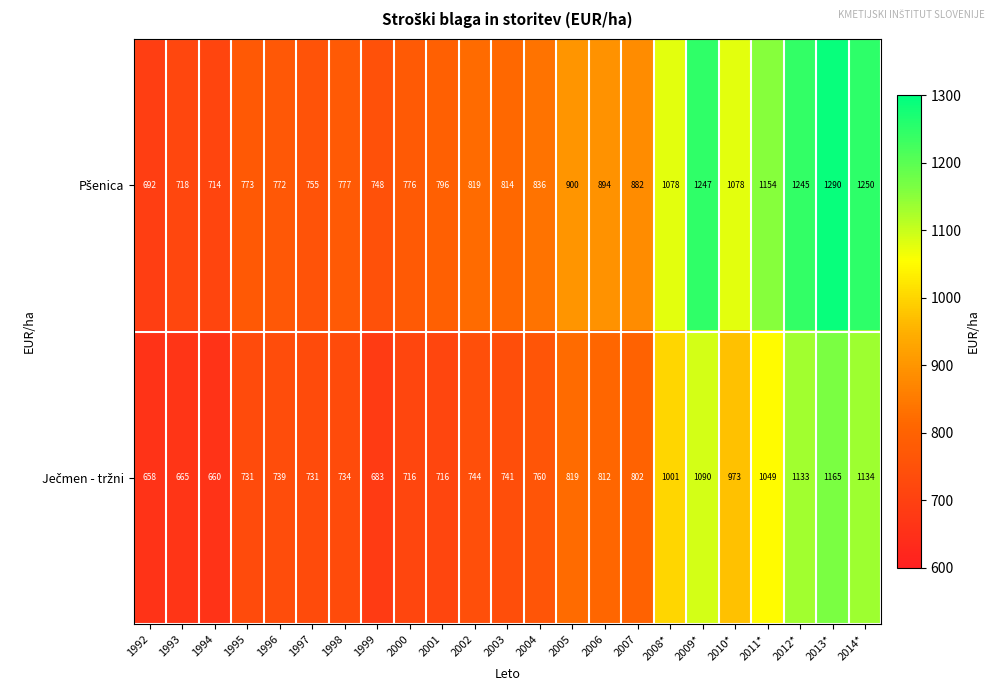

At how many categories does at least one series exceed 1045?

7